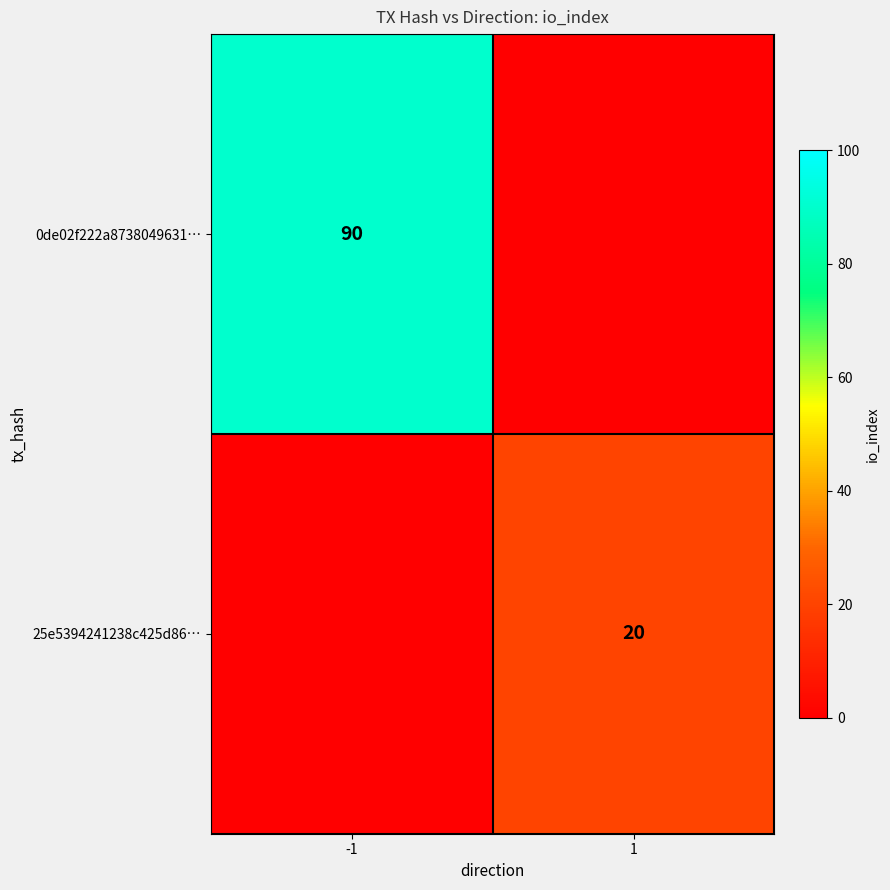

Is the value of 0de02f222a8738049631… at -1 greater than the value of 25e5394241238c425d86… at 1?

Yes